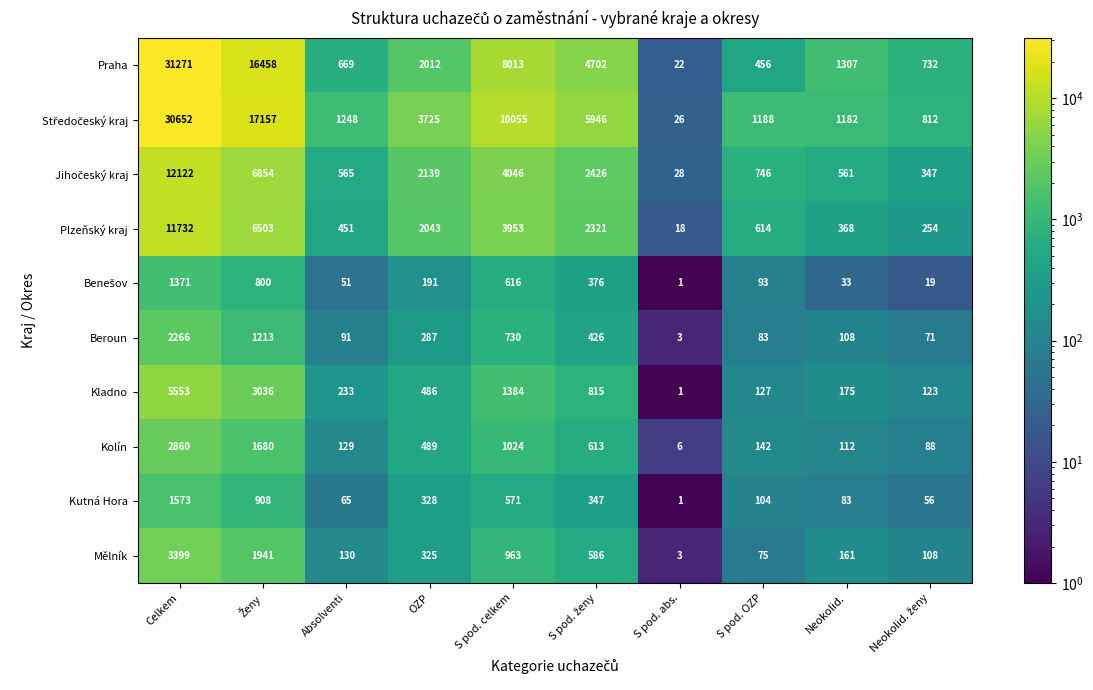

At how many categories does at least one series exceed 4218?

4